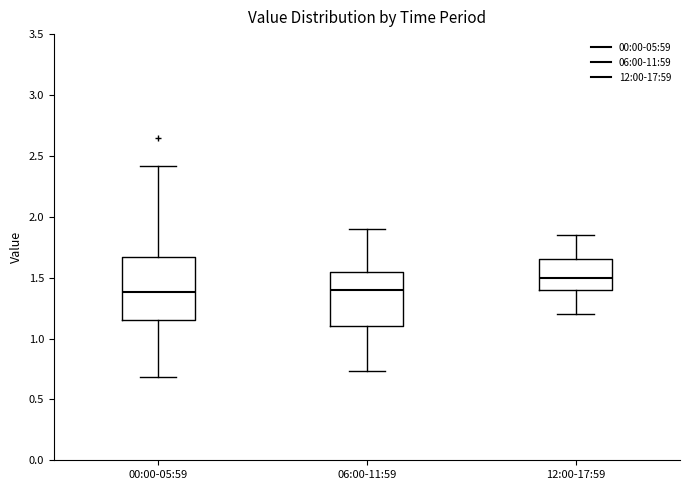

Reading left to right, read every box against the y-axis: the position of its median line, the range the box covers, and the ends of its whiskers. The values are not printed on the chart, so give them approximately, as read against the axis.

00:00-05:59: median 1.40, box 1.15 to 1.65, whiskers 0.70 to 2.40
06:00-11:59: median 1.40, box 1.10 to 1.55, whiskers 0.75 to 1.90
12:00-17:59: median 1.50, box 1.40 to 1.65, whiskers 1.20 to 1.85